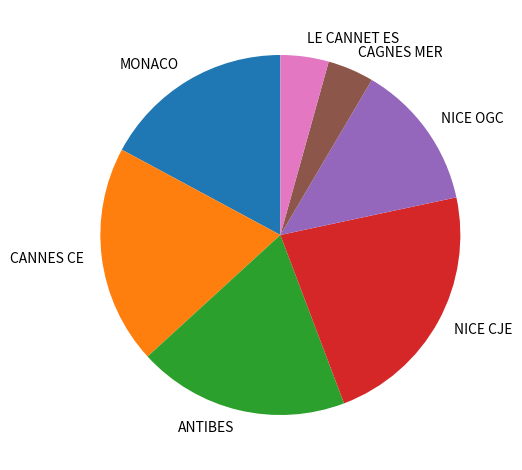

Which has a higher value, MONACO or NICE CJE?

NICE CJE